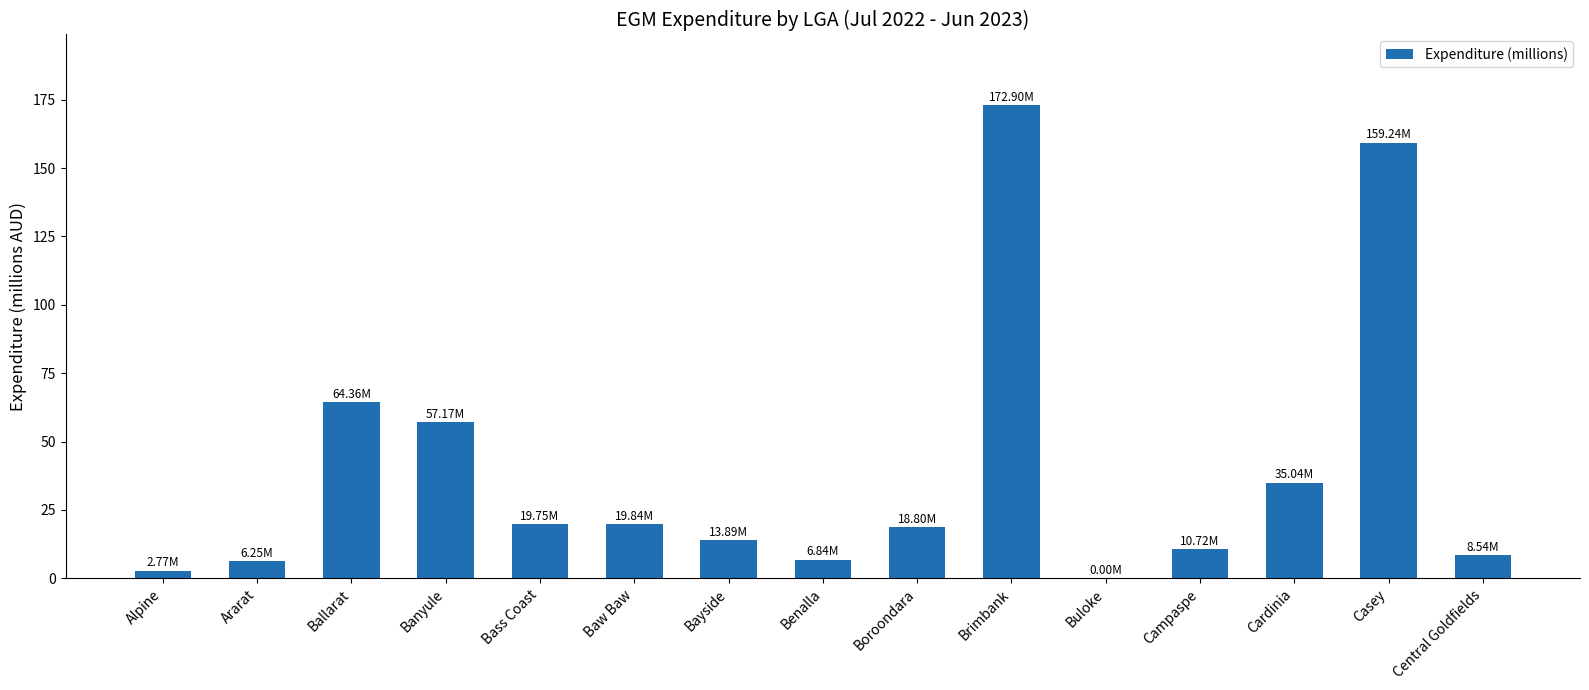

What is the maximum value shown in the chart?

172.9